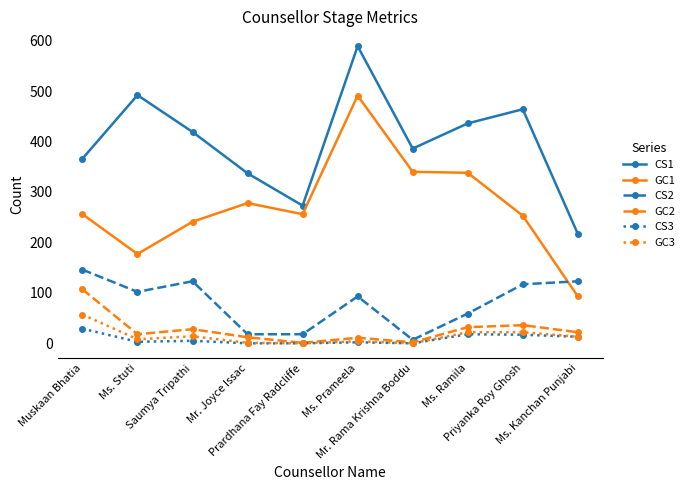

True or false: CS2 has more than 1 points higher than both neighbors.

True